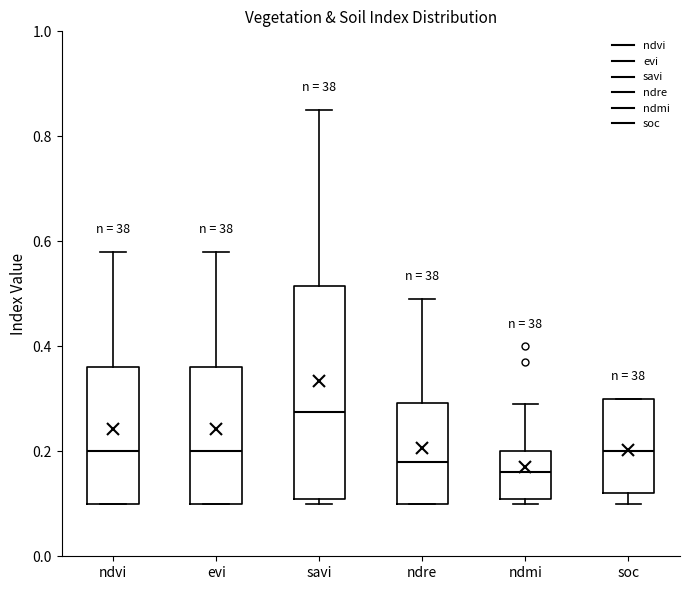

Where does the median line of the box for evi sit on the y-axis? The values are not printed on the chart, so give them approximately, as read against the axis.

0.20